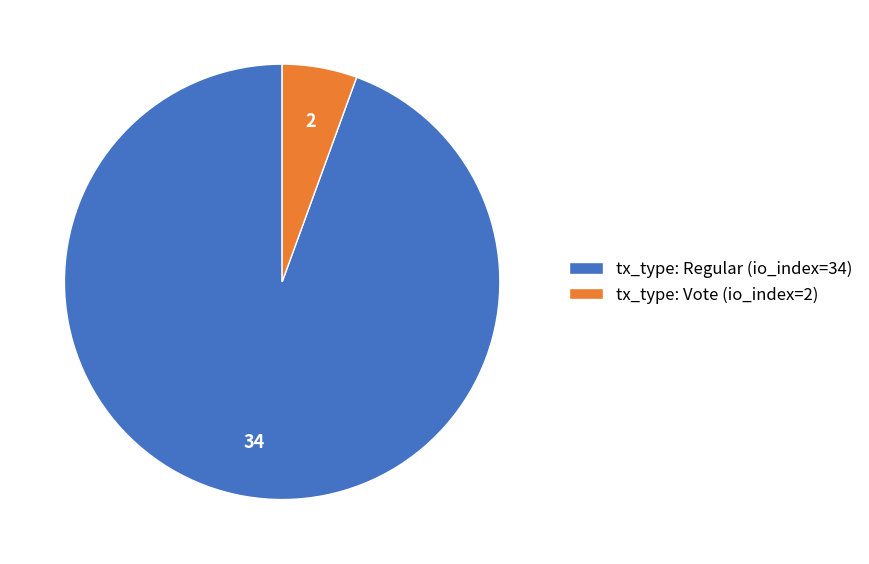

Is tx_type: Vote (io_index=2) the majority of the pie?

No